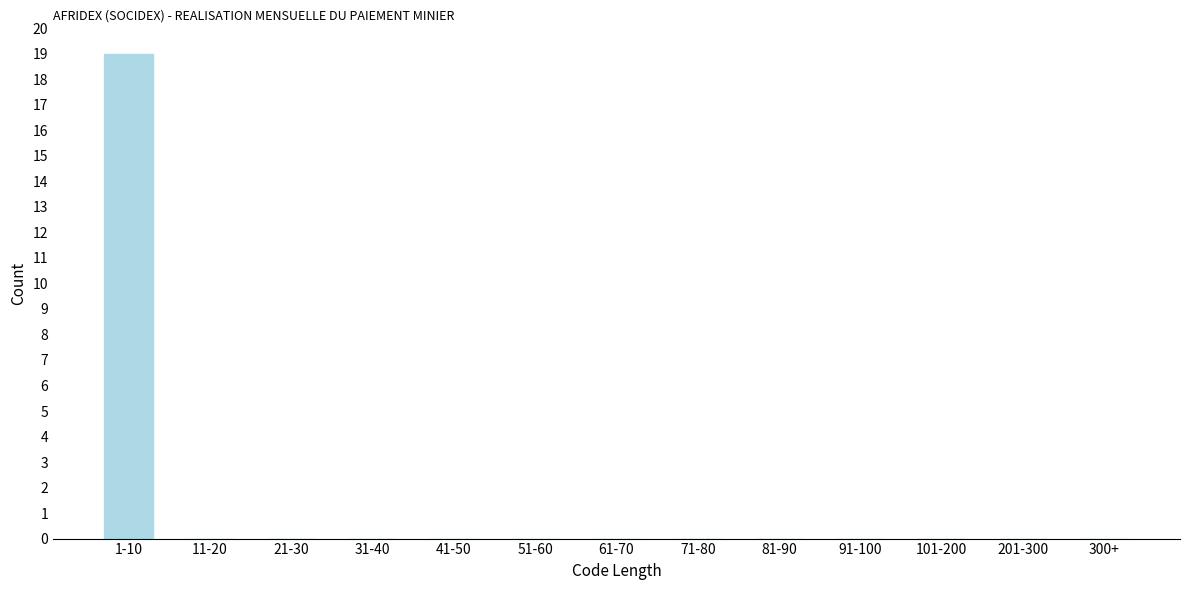

Reading left to right, extract all data points from this chart.

1-10=19	11-20=0	21-30=0	31-40=0	41-50=0	51-60=0	61-70=0	71-80=0	81-90=0	91-100=0	101-200=0	201-300=0	300+=0